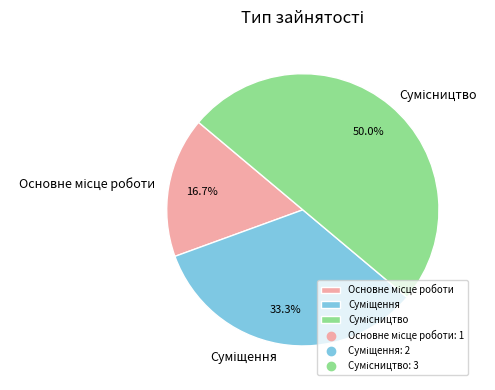

What is the smallest slice in the pie chart?

Основне місце роботи